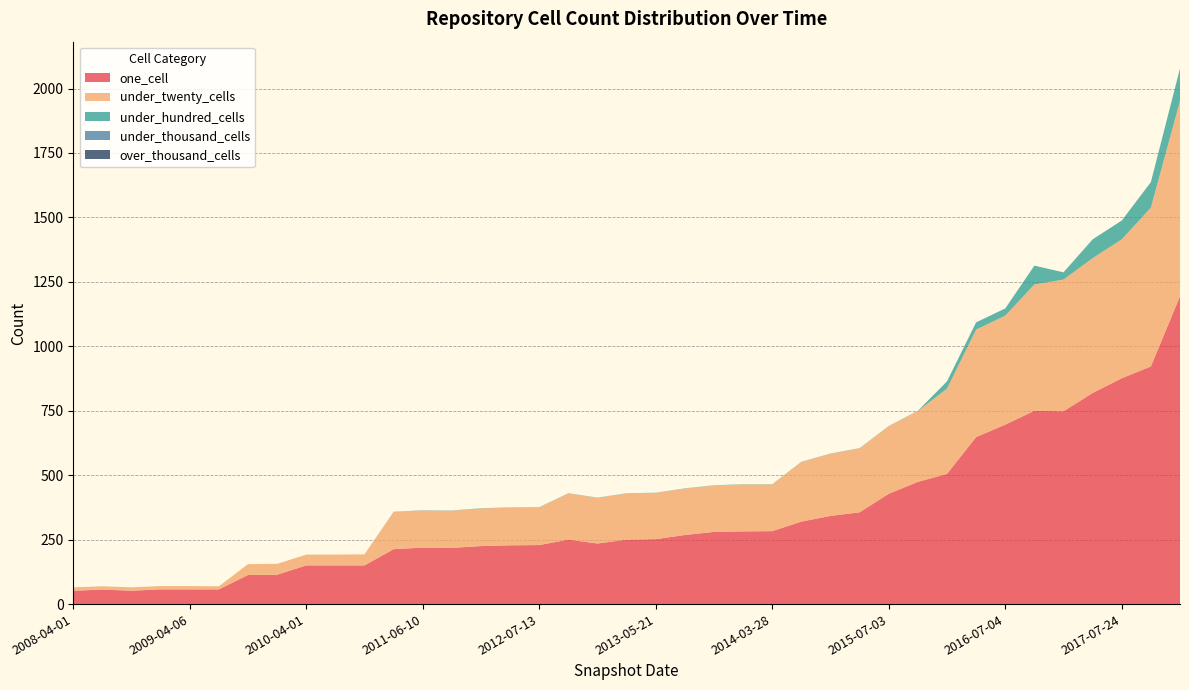

Reading right to left, extract all data points from this chart.

one_cell: 2017-12-22=1194	2017-10-12=922	2017-07-24=876	2017-04-12=819	2016-12-27=748	2016-10-07=750	2016-07-04=696	2016-04-05=648	2016-01-04=505	2015-10-01=474	2015-07-03=428	2015-04-09=356	2015-01-19=342	2014-09-08=320	2014-03-28=283	2013-12-20=282	2013-09-10=280	2013-07-09=268	2013-05-21=252	2013-02-20=250	2012-12-11=235	2012-10-31=250	2012-07-13=229	2012-03-26=228	2012-01-18=225	2011-09-05=218	2011-06-10=219	2011-02-21=213	2010-11-17=150	2010-07-26=150	2010-04-01=150	2009-12-16=114	2009-09-25=113	2009-06-17=57	2009-04-06=57	2008-12-17=57	2008-10-10=52	2008-06-27=56	2008-04-01=52
under_twenty_cells: 2017-12-22=758	2017-10-12=616	2017-07-24=539	2017-04-12=523	2016-12-27=511	2016-10-07=490	2016-07-04=423	2016-04-05=417	2016-01-04=331	2015-10-01=275	2015-07-03=262	2015-04-09=248	2015-01-19=241	2014-09-08=231	2014-03-28=181	2013-12-20=182	2013-09-10=180	2013-07-09=180	2013-05-21=179	2013-02-20=179	2012-12-11=177	2012-10-31=179	2012-07-13=146	2012-03-26=146	2012-01-18=146	2011-09-05=144	2011-06-10=144	2011-02-21=144	2010-11-17=43	2010-07-26=42	2010-04-01=42	2009-12-16=42	2009-09-25=42	2009-06-17=12	2009-04-06=13	2008-12-17=13	2008-10-10=13	2008-06-27=13	2008-04-01=13
under_hundred_cells: 2017-12-22=126	2017-10-12=99	2017-07-24=73	2017-04-12=73	2016-12-27=28	2016-10-07=73	2016-07-04=28	2016-04-05=28	2016-01-04=28	2015-10-01=1	2015-07-03=1	2015-04-09=1	2015-01-19=1	2014-09-08=1	2014-03-28=1	2013-12-20=1	2013-09-10=1	2013-07-09=1	2013-05-21=1	2013-02-20=1	2012-12-11=1	2012-10-31=1	2012-07-13=1	2012-03-26=1	2012-01-18=1	2011-09-05=1	2011-06-10=1	2011-02-21=1	2010-11-17=0	2010-07-26=0	2010-04-01=0	2009-12-16=0	2009-09-25=0	2009-06-17=0	2009-04-06=0	2008-12-17=0	2008-10-10=0	2008-06-27=0	2008-04-01=0
under_thousand_cells: 2017-12-22=0	2017-10-12=0	2017-07-24=0	2017-04-12=0	2016-12-27=0	2016-10-07=0	2016-07-04=0	2016-04-05=0	2016-01-04=0	2015-10-01=0	2015-07-03=0	2015-04-09=0	2015-01-19=0	2014-09-08=0	2014-03-28=0	2013-12-20=0	2013-09-10=0	2013-07-09=0	2013-05-21=0	2013-02-20=0	2012-12-11=0	2012-10-31=0	2012-07-13=0	2012-03-26=0	2012-01-18=0	2011-09-05=0	2011-06-10=0	2011-02-21=0	2010-11-17=0	2010-07-26=0	2010-04-01=0	2009-12-16=0	2009-09-25=0	2009-06-17=0	2009-04-06=0	2008-12-17=0	2008-10-10=0	2008-06-27=0	2008-04-01=0
over_thousand_cells: 2017-12-22=0	2017-10-12=0	2017-07-24=0	2017-04-12=0	2016-12-27=0	2016-10-07=0	2016-07-04=0	2016-04-05=0	2016-01-04=0	2015-10-01=0	2015-07-03=0	2015-04-09=0	2015-01-19=0	2014-09-08=0	2014-03-28=0	2013-12-20=0	2013-09-10=0	2013-07-09=0	2013-05-21=0	2013-02-20=0	2012-12-11=0	2012-10-31=0	2012-07-13=0	2012-03-26=0	2012-01-18=0	2011-09-05=0	2011-06-10=0	2011-02-21=0	2010-11-17=0	2010-07-26=0	2010-04-01=0	2009-12-16=0	2009-09-25=0	2009-06-17=0	2009-04-06=0	2008-12-17=0	2008-10-10=0	2008-06-27=0	2008-04-01=0